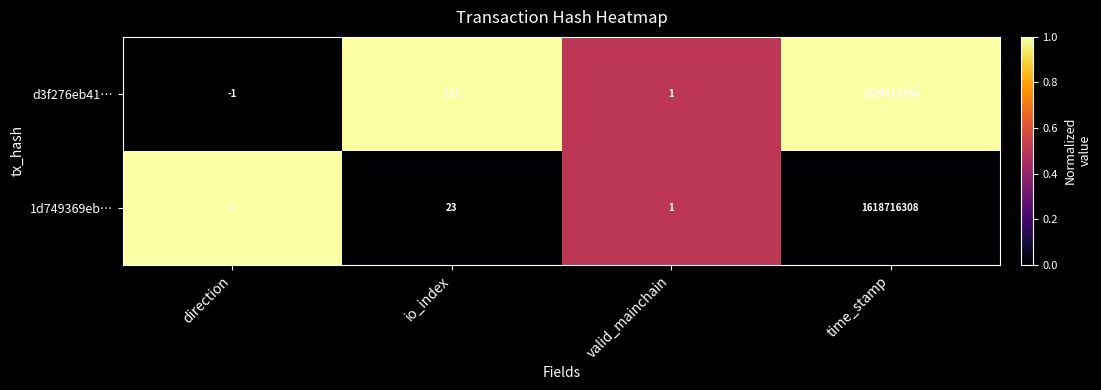

Which series has the largest total across all categories?

d3f276eb41…